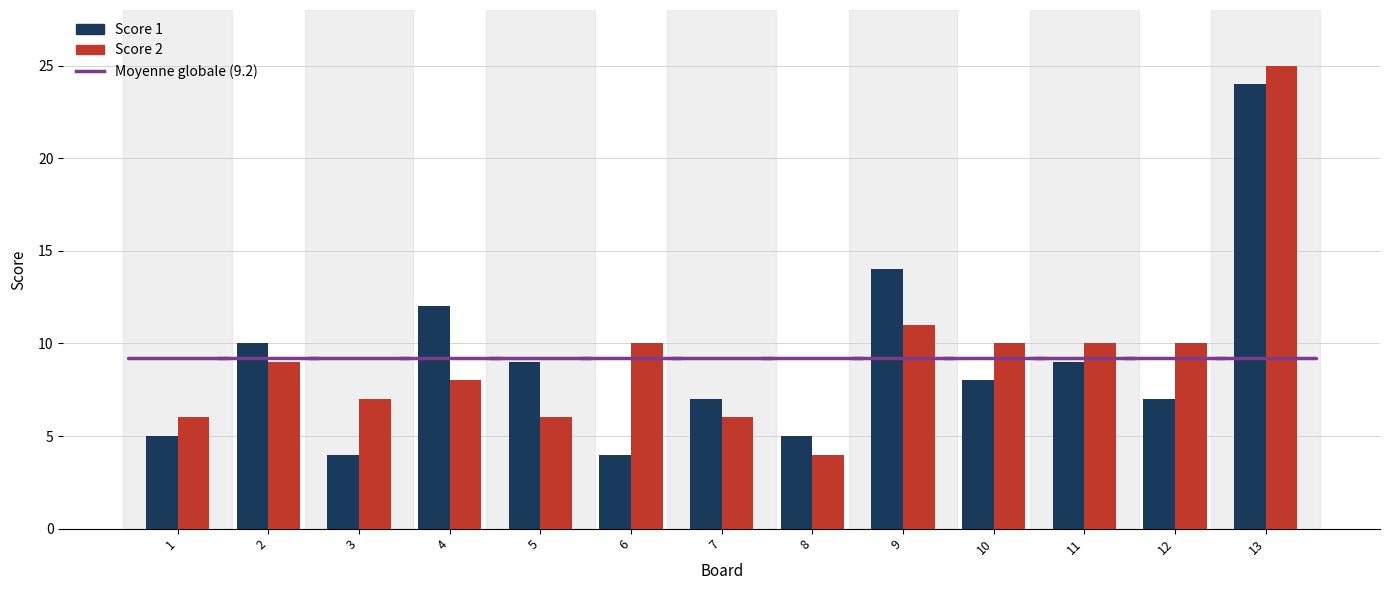

The Score 1 series shows 24 at 13. True or false?

True